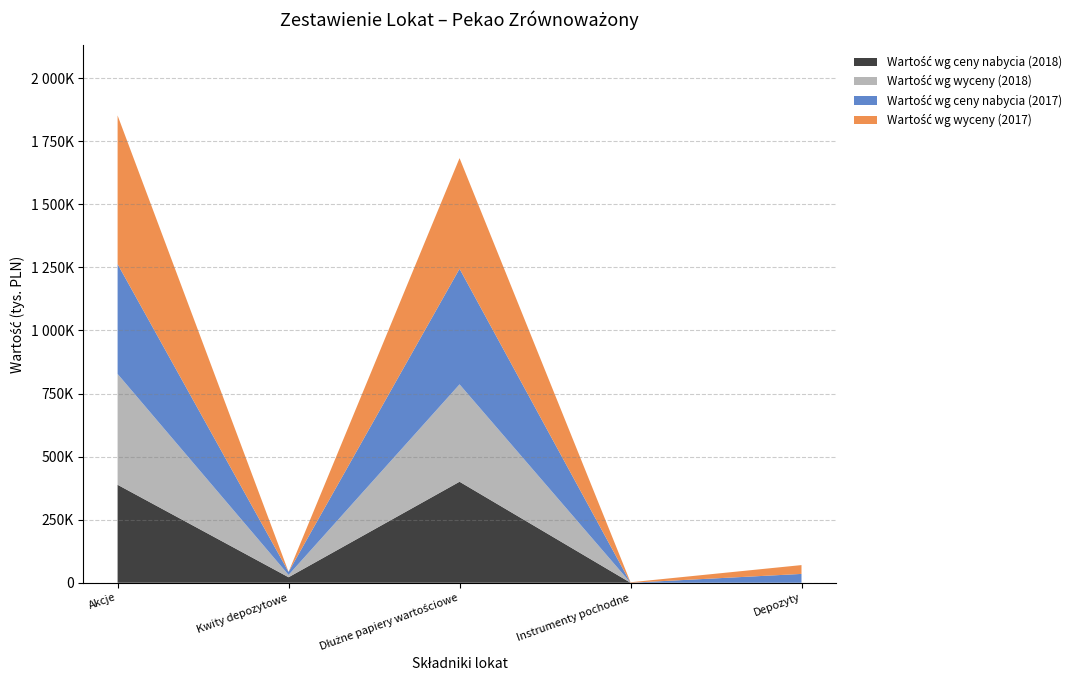

Reading left to right, transcribe all the data shown in this chart.

Wartość wg ceny nabycia (2018): 388375	21777	400399	0	0
Wartość wg wyceny (2018): 439408	9155	386078	-131	0
Wartość wg ceny nabycia (2017): 435443	12058	458147	0	35000
Wartość wg wyceny (2017): 589266	0	438743	1916	35004